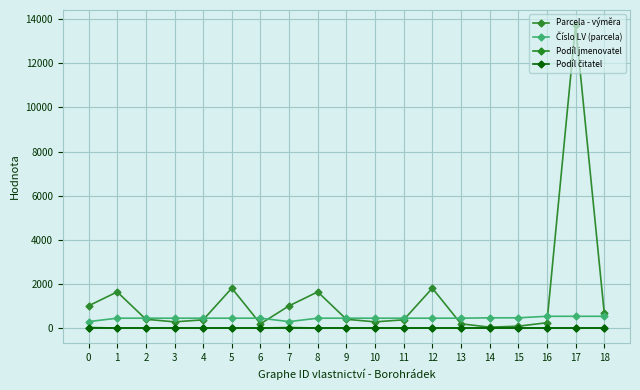

Reading left to right, extract all data points from this chart.

Parcela - výměra: 1008	1639	398	281	373	1807	193	1008	1639	398	281	373	1807	193	40	84	241	13728	692
Číslo LV (parcela): 292	447	447	447	447	447	447	292	447	447	447	447	447	447	464	464	533	533	533
Podíl jmenovatel: 24	2	2	2	2	2	2	24	2	2	2	2	2	2	2	2	2	2	2
Podíl čitatel: 1	1	1	1	1	1	1	1	1	1	1	1	1	1	1	1	1	1	1